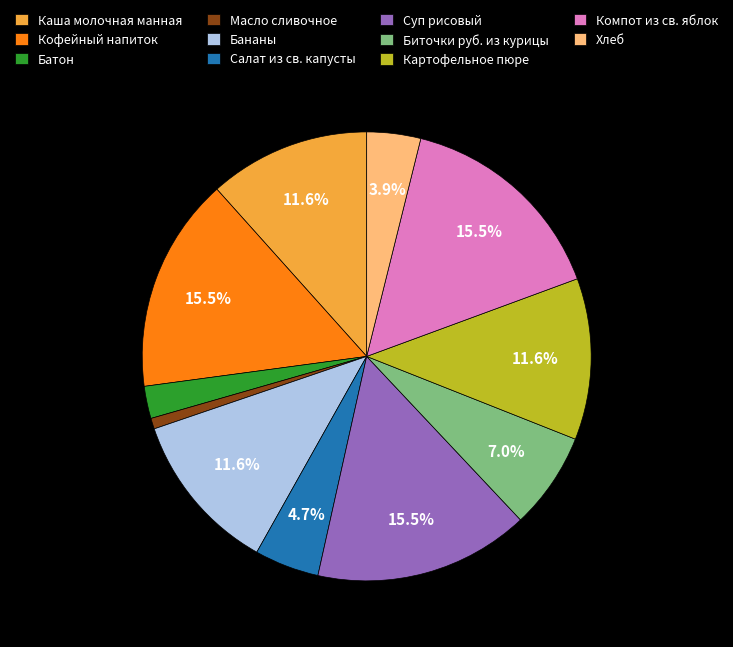

What is the ratio of the value at Суп рисовый to the value at Картофельное пюре?

1.3